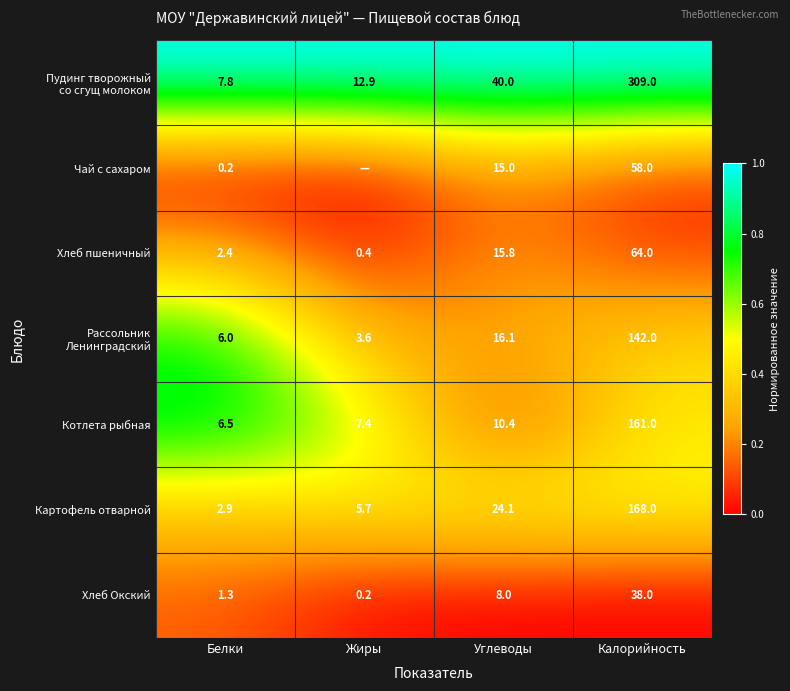

Where is Картофель отварной nearest to the value 85?

Углеводы